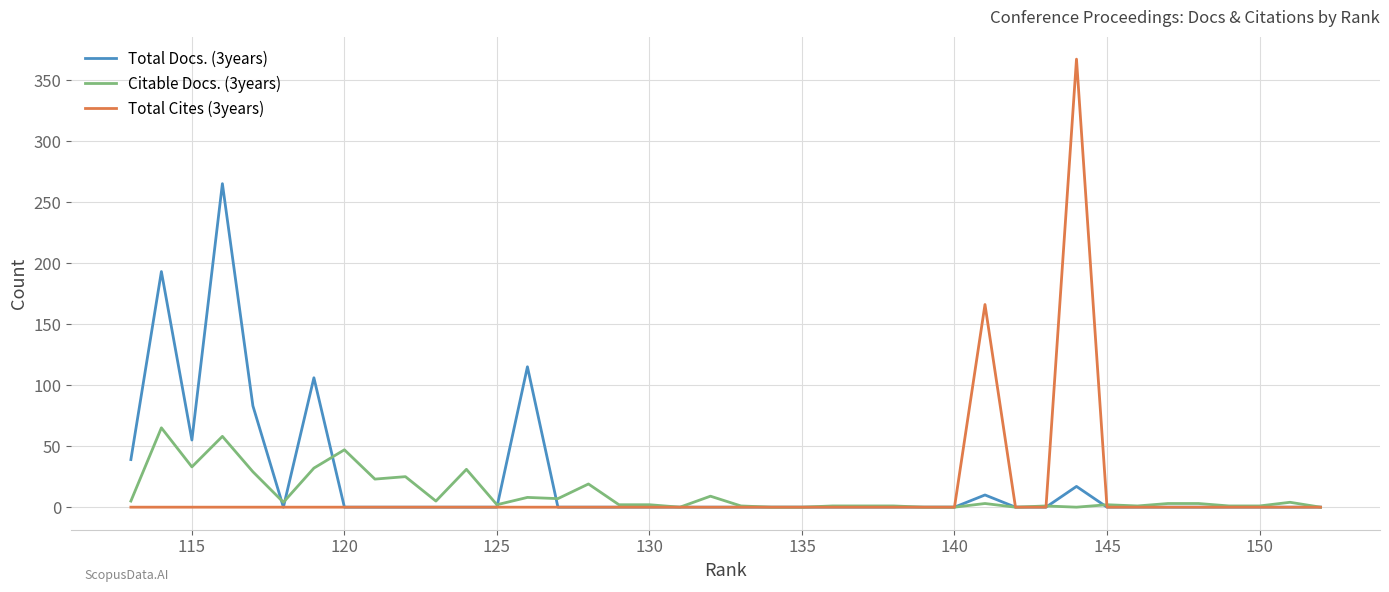

Which series has the largest total across all categories?

Total Docs. (3years)